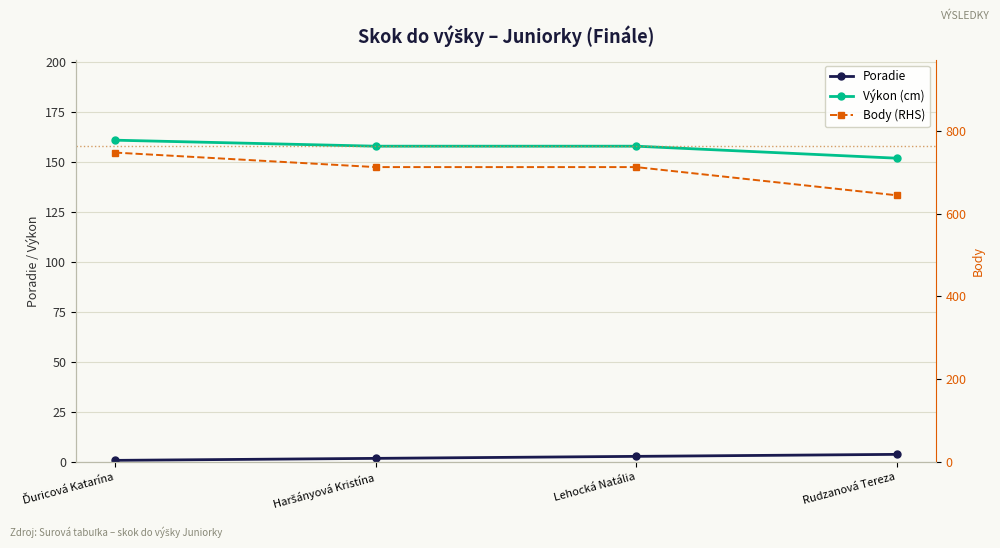

True or false: Poradie and Výkon (cm) intersect in this chart.

False